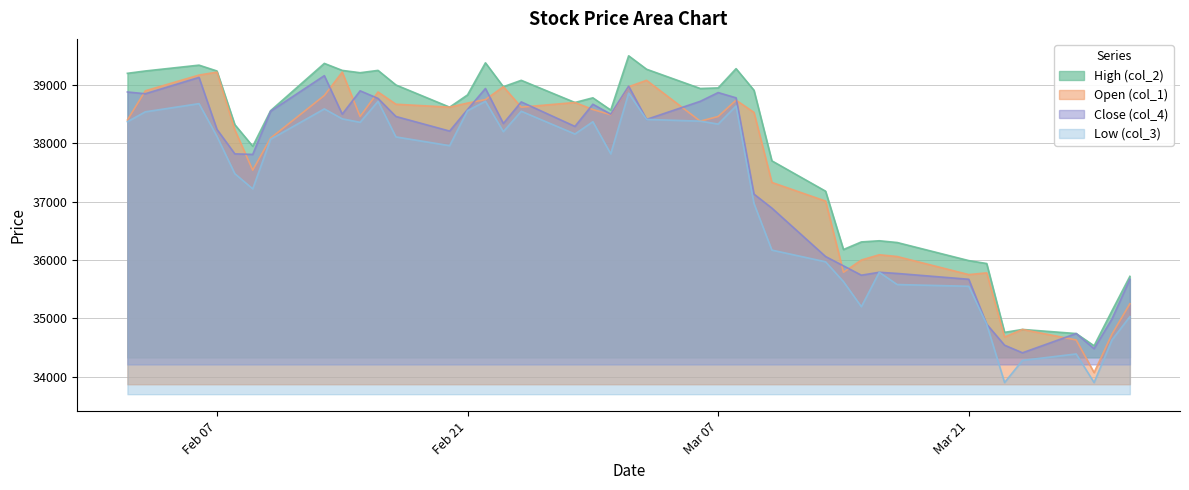

Reading left to right, extract all data points from this chart.

High (col_2): 39200	39240	39340	39240	38320	37950	38560	39370	39250	39210	39250	39000	38620	38830	39380	38970	39080	38700	38780	38570	39500	39270	38940	38950	39280	38910	37700	37180	36180	36310	36330	36300	35990	35940	34760	34810	34740	34530	35130	35720
Close (col_4): 38880	38850	39130	38240	37820	37810	38550	39160	38500	38900	38770	38460	38210	38580	38940	38340	38710	38290	38670	38500	38980	38410	38720	38870	38780	37130	36890	36060	35900	35740	35790	35770	35670	34900	34540	34410	34740	34480	34990	35670
Low (col_3): 38370	38540	38680	38120	37480	37220	38070	38590	38420	38360	38720	38110	37960	38560	38720	38200	38550	38160	38370	37820	38860	38410	38380	38330	38640	36970	36170	35970	35630	35200	35790	35580	35550	34900	33900	34280	34390	33900	34630	35030
Open (col_1): 38400	38900	39170	39220	38230	37540	38090	38820	39220	38460	38880	38670	38620	38690	38750	38970	38620	38700	38580	38490	38970	39080	38380	38460	38740	38530	37330	37010	35790	36000	36090	36060	35750	35780	34680	34810	34630	34070	34730	35250